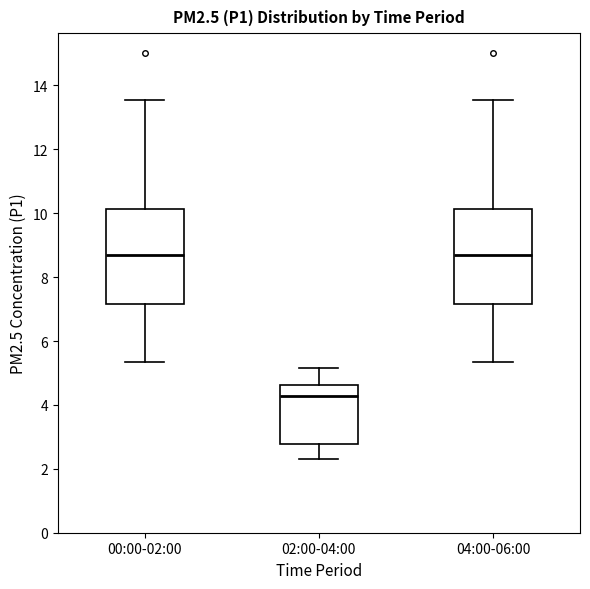

Which box has the lowest median line?

02:00-04:00